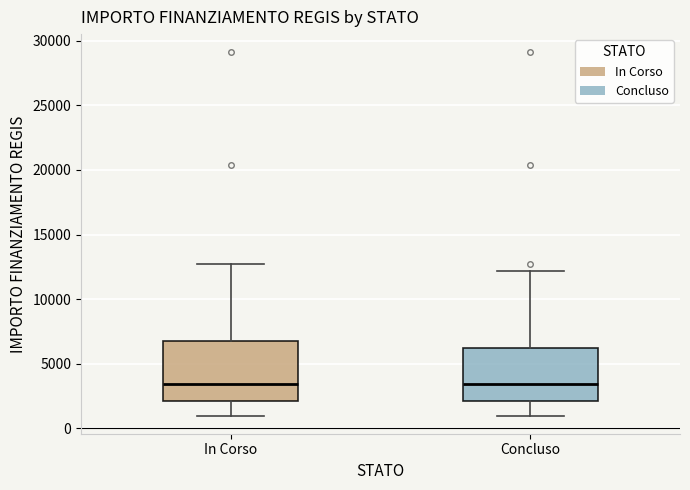

Where does the upper whisker of the box for In Corso end on the y-axis? The values are not printed on the chart, so give them approximately, as read against the axis.

12500